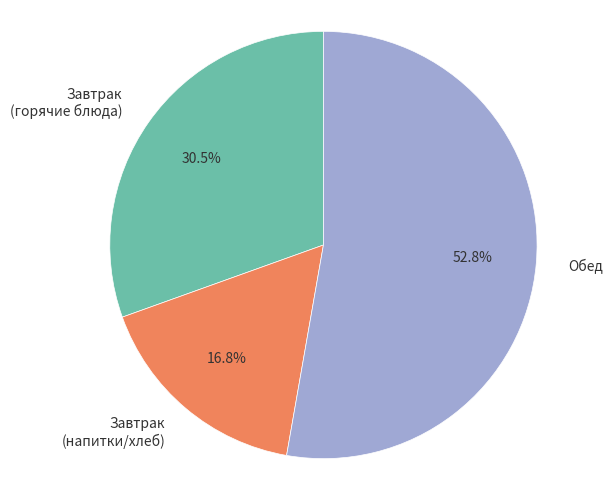

Is there any slice that represents more than half of the pie?

Yes